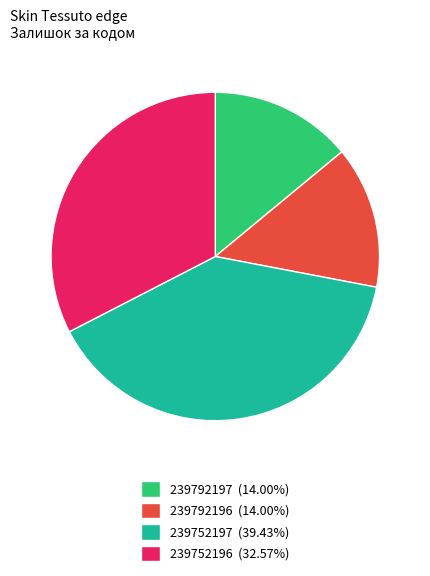

What is the ratio of the value at 239752196 (32.57%) to the value at 239752197 (39.43%)?

0.8